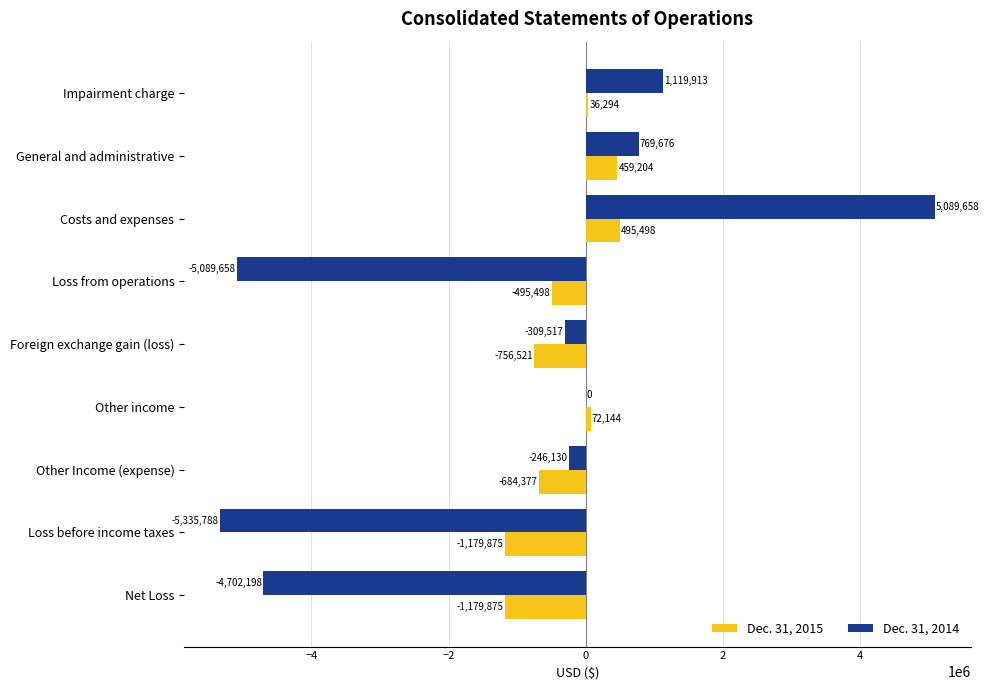

Where is Dec. 31, 2014 nearest to the value -123065?

Other income